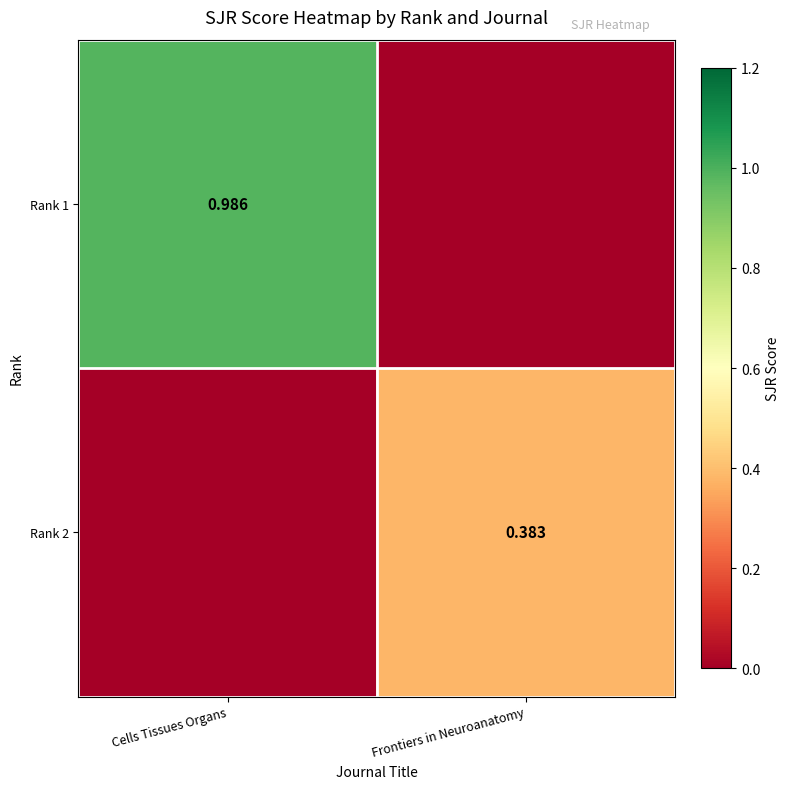

Which series has the largest total across all categories?

Rank 1